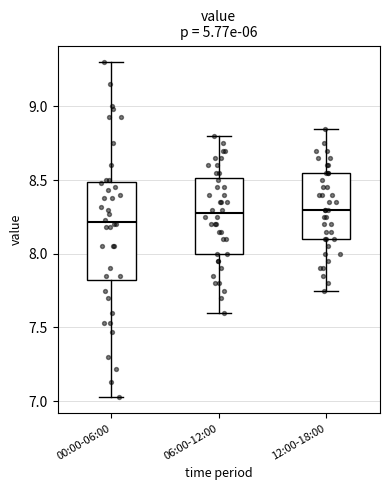

Where does the median line of the box for 00:00-06:00 sit on the y-axis? The values are not printed on the chart, so give them approximately, as read against the axis.

8.20